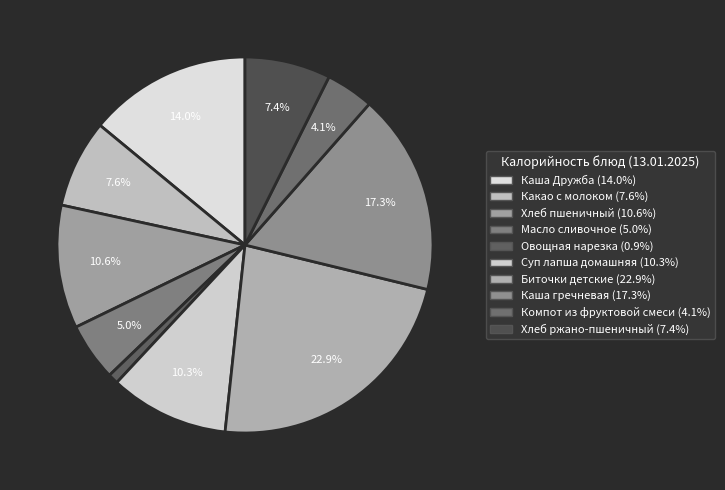

To the nearest percent, what percentage of the pie is Масло сливочное?

5%